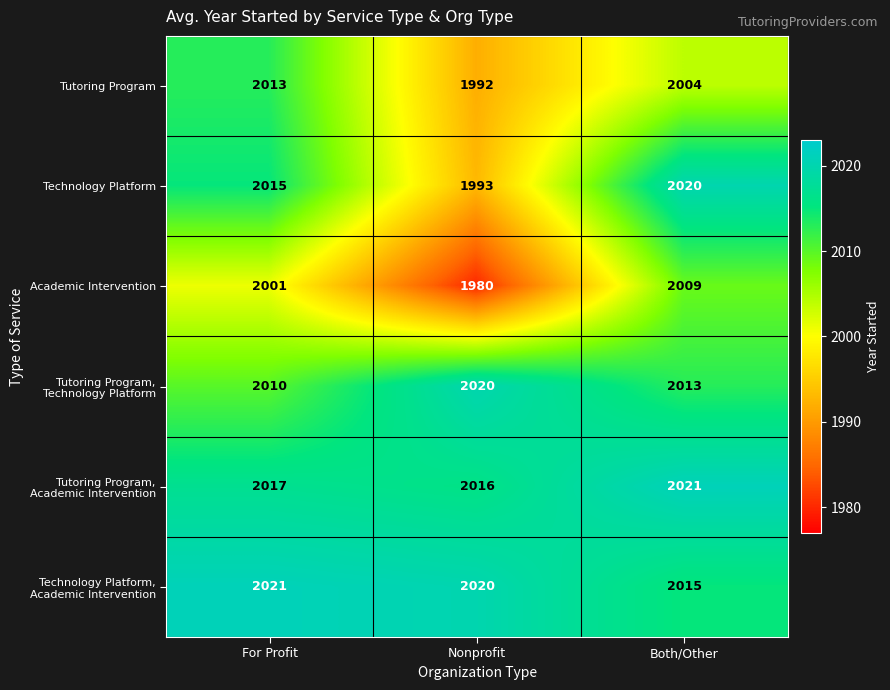

What is the difference between the highest and lowest values at Nonprofit?

40